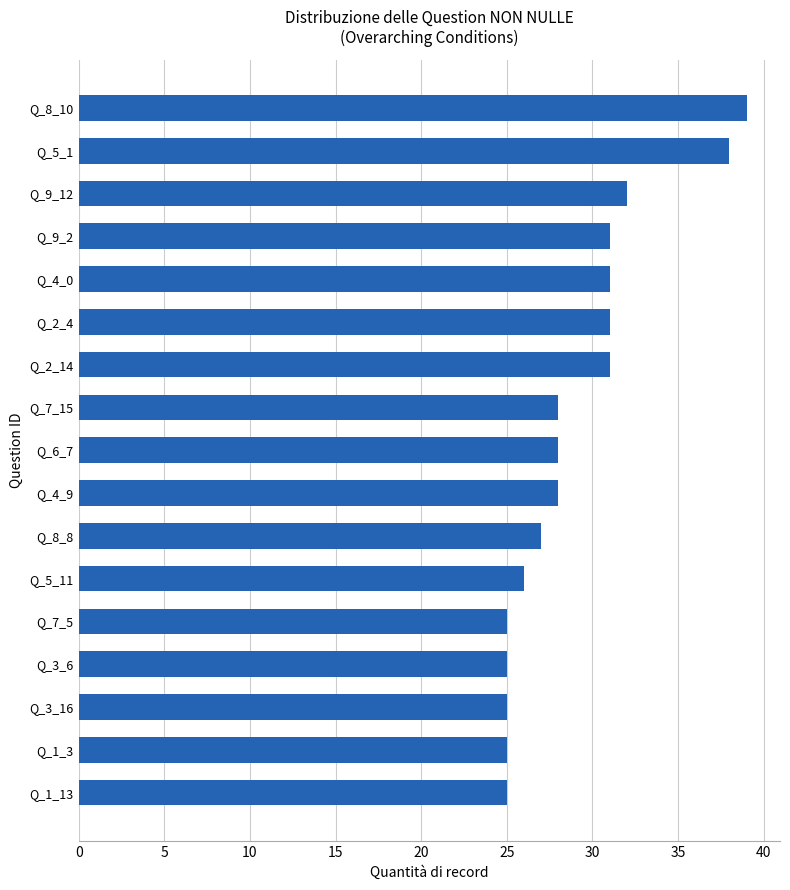

Reading top to bottom, list all the values displayed in this chart.

39	38	32	31	31	31	31	28	28	28	27	26	25	25	25	25	25